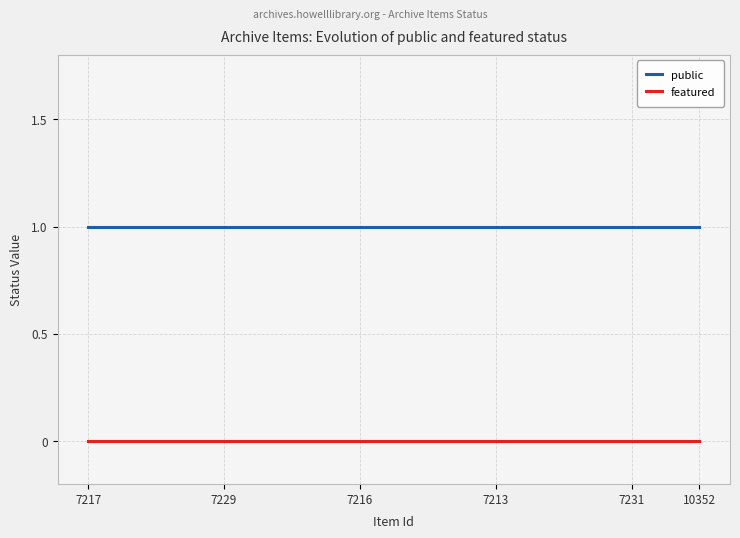

What is the greatest value displayed?

1.0